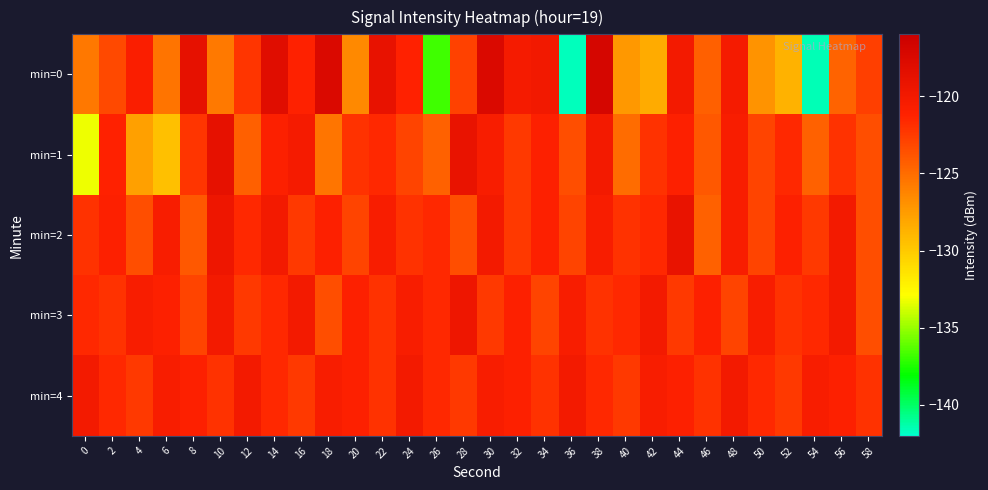

Reading left to right, extract all data points from this chart.

min=0: 0=-125.6	2=-123.3	4=-120.7	6=-125.4	8=-118.7	10=-125.7	12=-122.2	14=-118.1	16=-121.1	18=-117.5	20=-126.5	22=-118.9	24=-121.2	26=-136.7	28=-122.9	30=-117.5	32=-120.3	34=-120.0	36=-141.7	38=-116.9	40=-127.3	42=-128.3	44=-120.0	46=-124.4	48=-120.2	50=-127.0	52=-128.7	54=-141.6	56=-124.6	58=-122.8
min=1: 0=-133.3	2=-121.2	4=-127.7	6=-129.5	8=-122.3	10=-118.7	12=-124.4	14=-121.0	16=-120.2	18=-125.5	20=-122.0	22=-121.5	24=-123.0	26=-124.5	28=-119.0	30=-120.5	32=-122.5	34=-121.0	36=-123.5	38=-120.0	40=-125.0	42=-122.0	44=-121.0	46=-124.0	48=-120.5	50=-123.0	52=-121.5	54=-124.5	56=-122.0	58=-123.5
min=2: 0=-122.0	2=-121.0	4=-123.5	6=-120.5	8=-124.0	10=-119.5	12=-121.5	14=-120.0	16=-122.5	18=-121.0	20=-123.0	22=-120.5	24=-122.0	26=-121.5	28=-123.5	30=-120.0	32=-122.5	34=-121.0	36=-123.0	38=-120.5	40=-122.0	42=-121.5	44=-119.0	46=-124.5	48=-120.5	50=-123.0	52=-121.0	54=-122.5	56=-120.0	58=-123.5
min=3: 0=-121.5	2=-122.0	4=-120.5	6=-121.0	8=-123.0	10=-120.0	12=-122.5	14=-121.5	16=-120.0	18=-123.5	20=-121.0	22=-122.0	24=-120.5	26=-121.5	28=-119.5	30=-122.5	32=-121.0	34=-123.0	36=-120.5	38=-122.0	40=-121.5	42=-120.0	44=-122.5	46=-121.0	48=-123.0	50=-120.5	52=-122.0	54=-121.5	56=-120.0	58=-123.5
min=4: 0=-120.0	2=-121.5	4=-122.5	6=-120.5	8=-121.0	10=-122.0	12=-120.0	14=-121.5	16=-122.5	18=-120.5	20=-121.0	22=-122.0	24=-120.0	26=-121.5	28=-122.5	30=-120.5	32=-121.0	34=-122.0	36=-120.0	38=-121.5	40=-122.5	42=-120.5	44=-121.0	46=-122.0	48=-120.0	50=-121.5	52=-122.5	54=-120.5	56=-121.0	58=-122.0